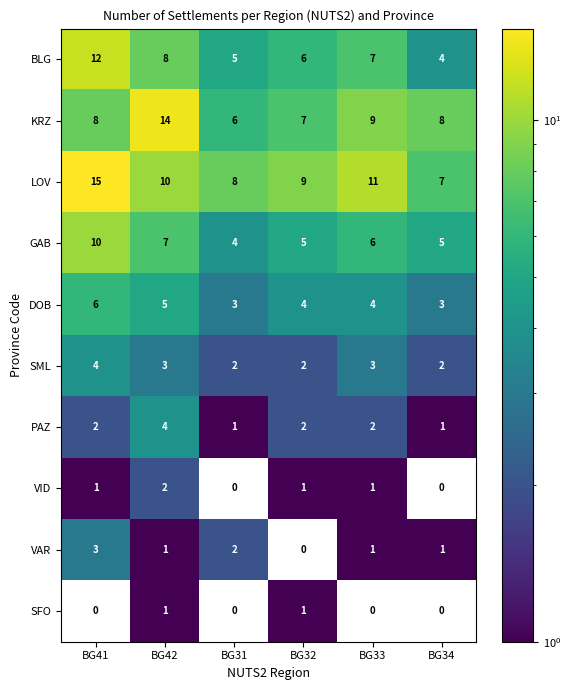

At which label does SML reach its peak?

BG41